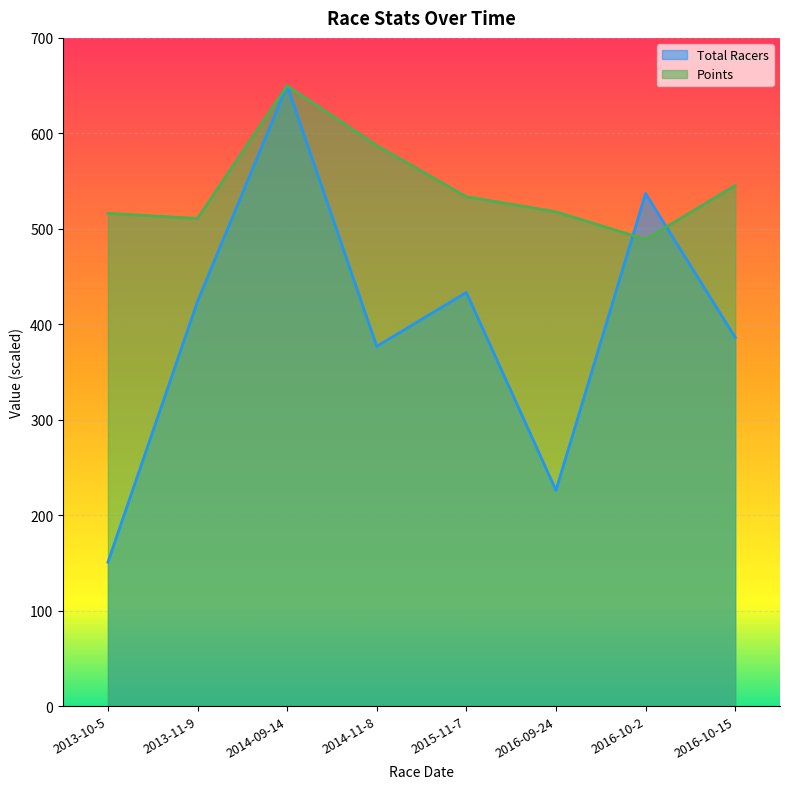

True or false: Points and Total Racers cross at least once.

True